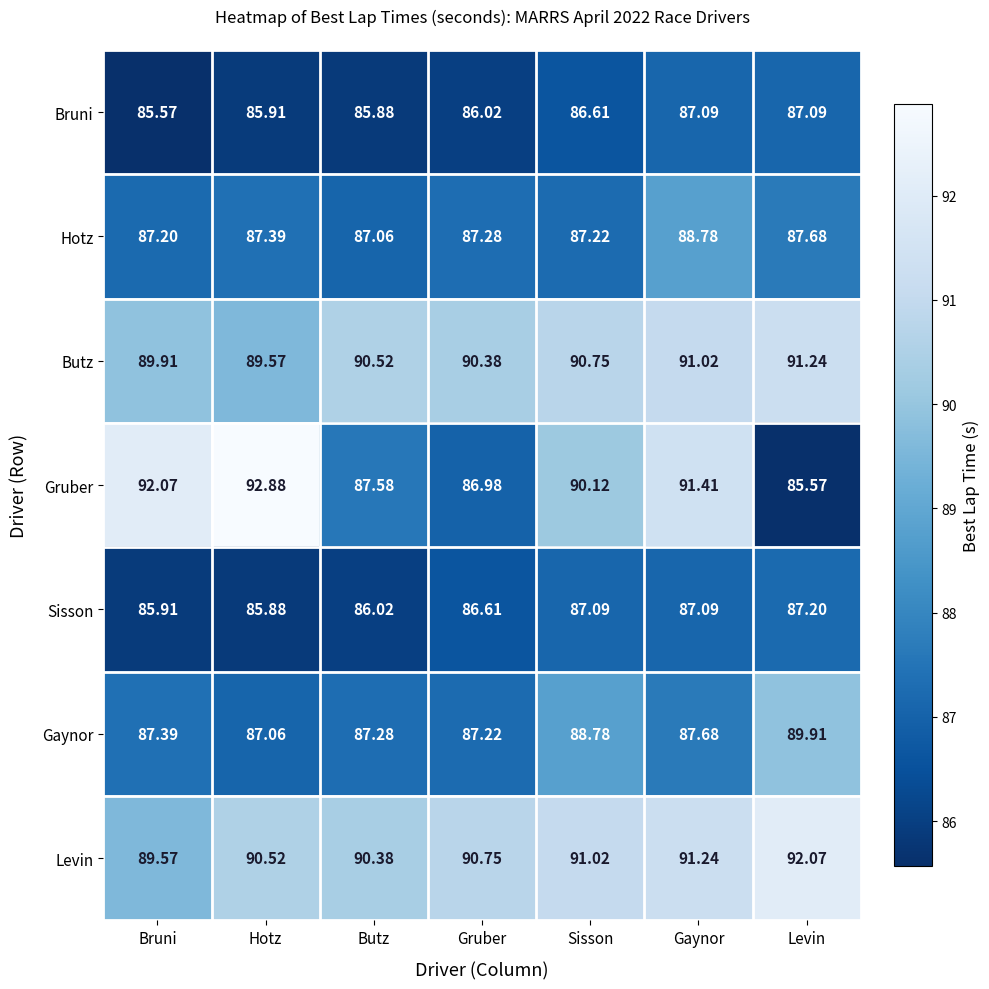

Which series changed the most between Bruni and Gruber?

Gruber